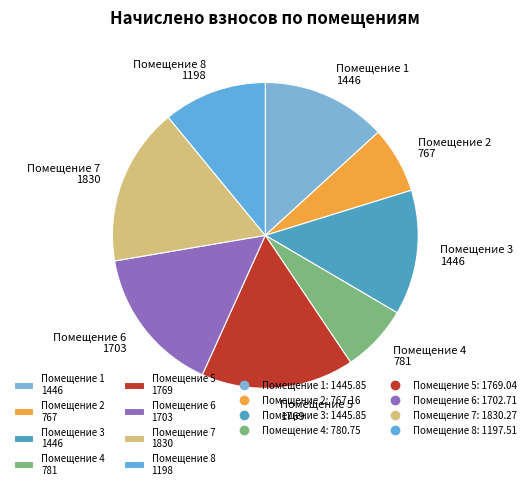

Which has a higher value, Помещение 4 781 or Помещение 8 1198?

Помещение 8 1198